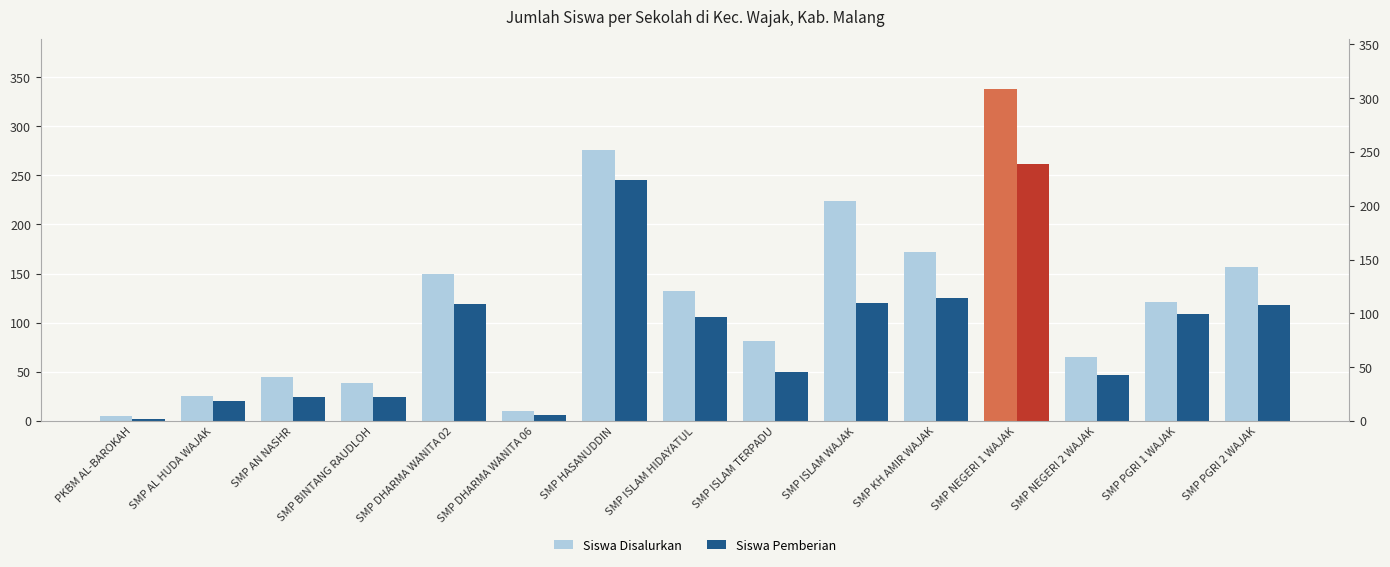

Read the Siswa Disalurkan value at SMP PGRI 1 WAJAK, to the nearest 50.

100